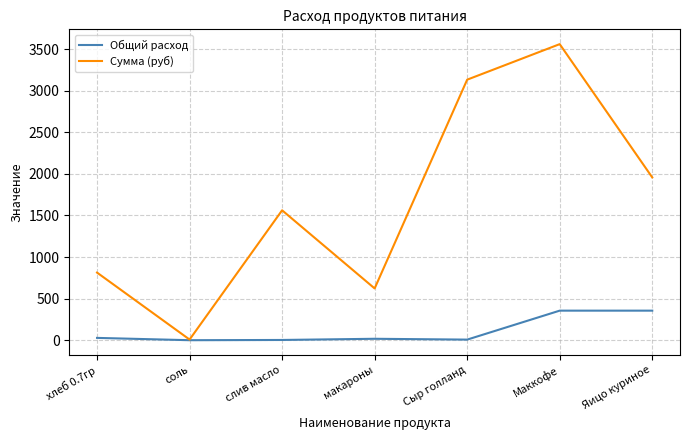

Where is Сумма (руб) nearest to the value 1784?

Яицо куриное